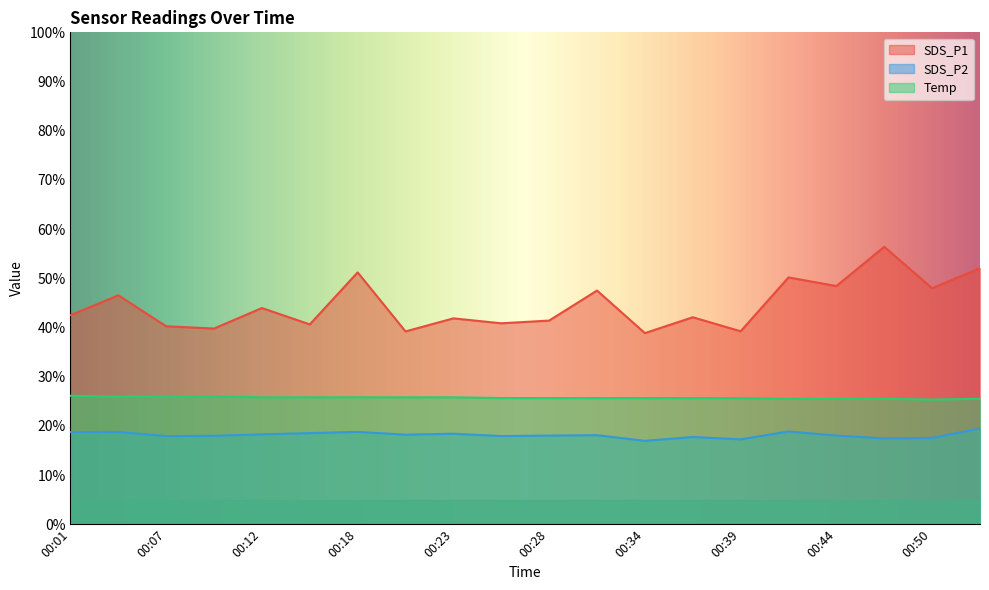

How many data points does each series have?

20